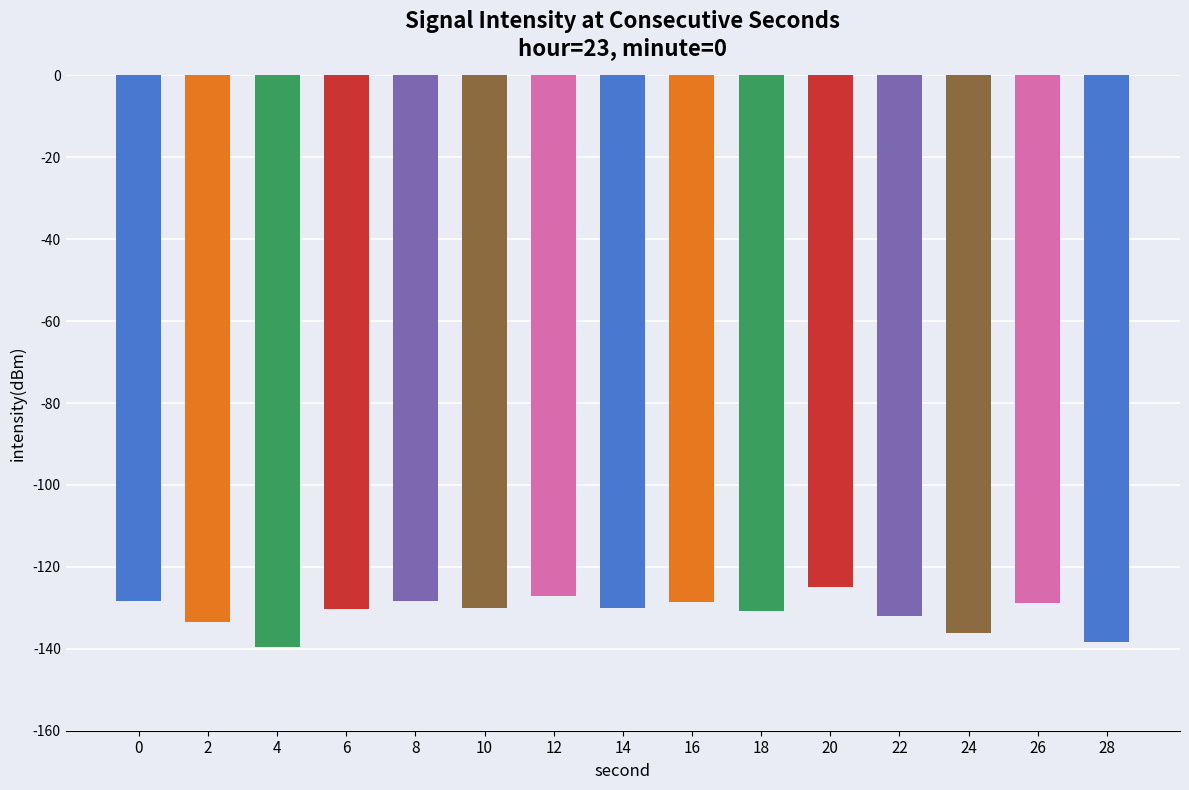

What is the value of the 2nd bar from the left?

-133.4